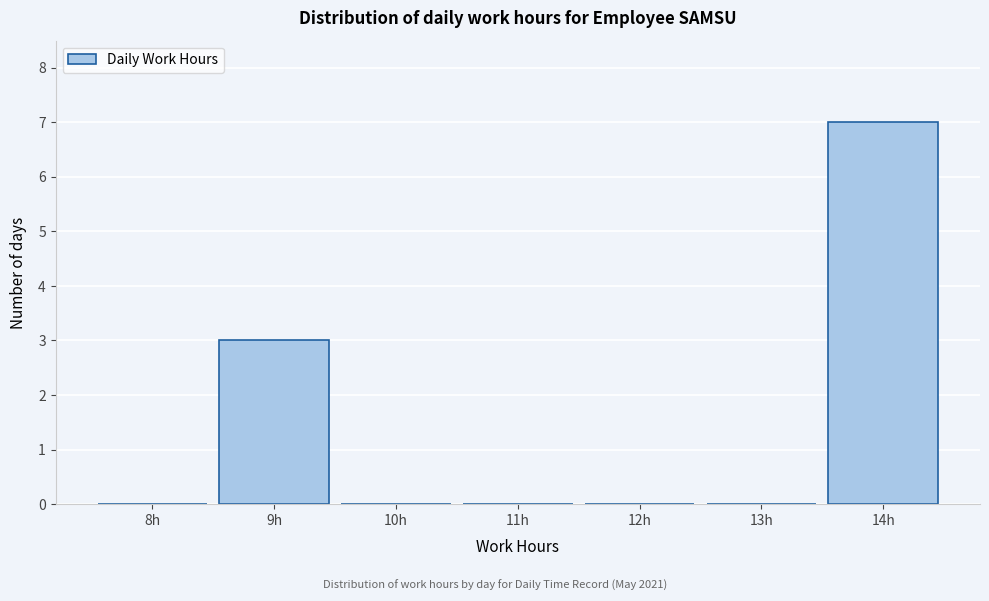

Reading left to right, list all the values displayed in this chart.

8h=0	9h=3	10h=0	11h=0	12h=0	13h=0	14h=7